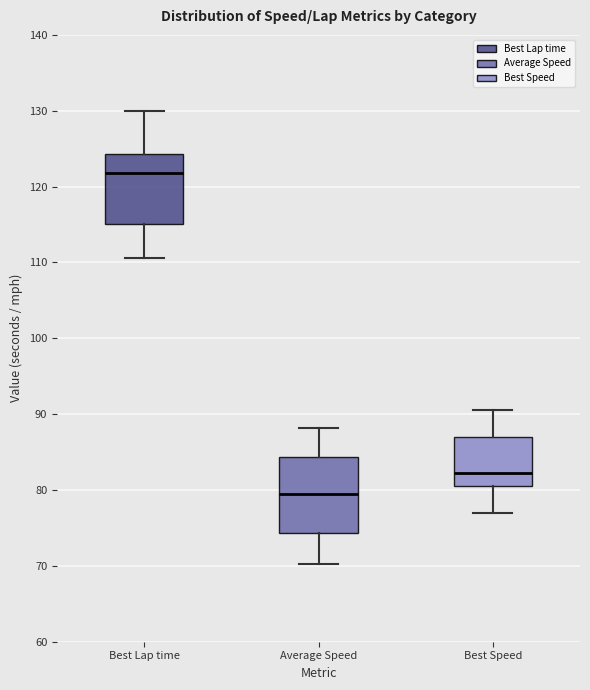

Reading left to right, read every box against the y-axis: the position of its median line, the range the box covers, and the ends of its whiskers. The values are not printed on the chart, so give them approximately, as read against the axis.

Best Lap time: median 122, box 115 to 124, whiskers 111 to 130
Average Speed: median 79, box 74 to 84, whiskers 70 to 88
Best Speed: median 82, box 81 to 87, whiskers 77 to 90